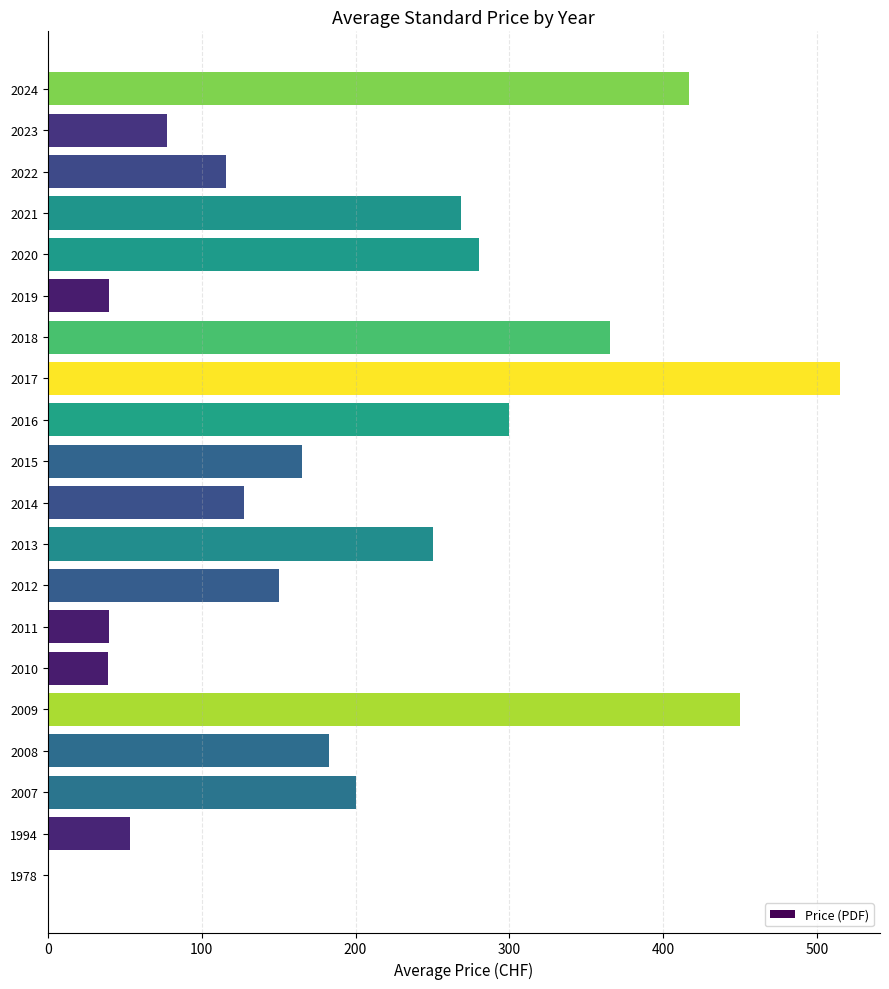

Are the bars horizontal?

Yes